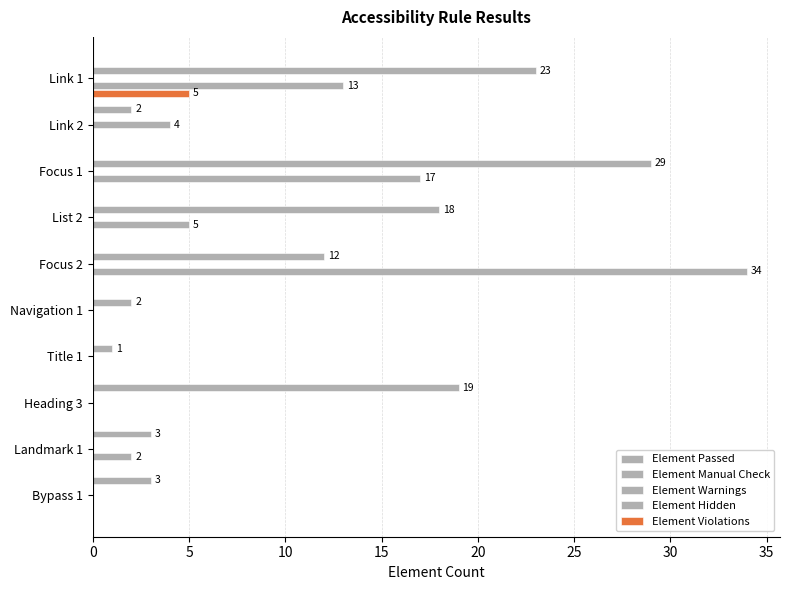

How many distinct data groups are displayed?

5